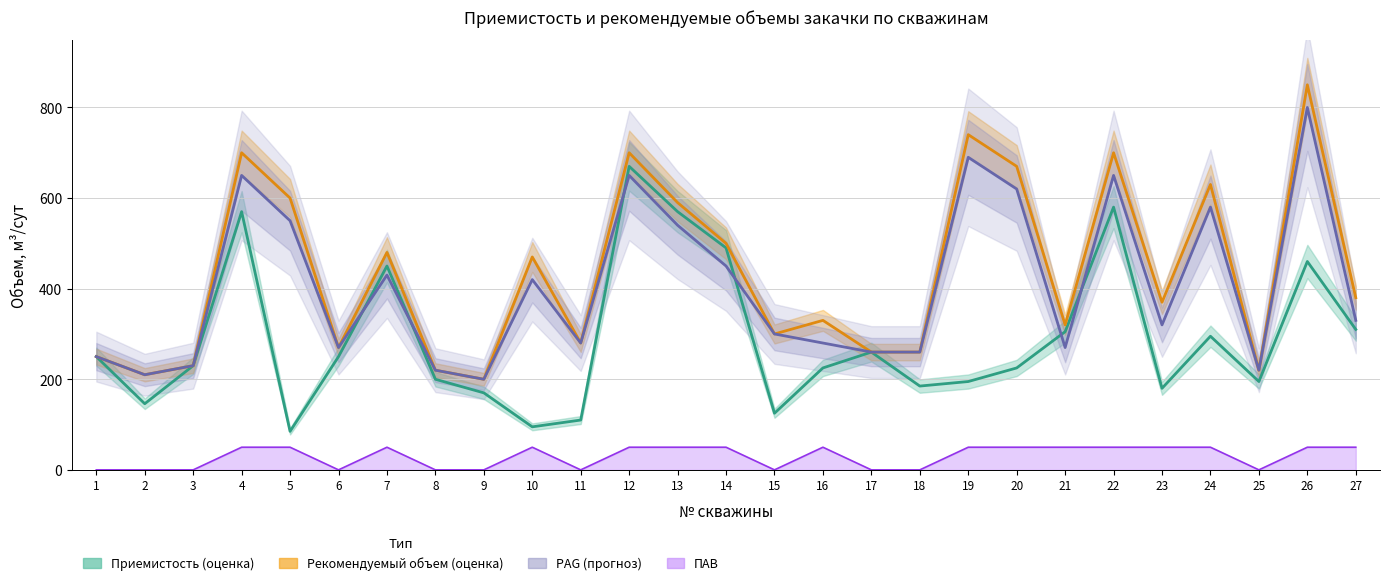

True or false: PAG and Приемистость cross at least once.

True